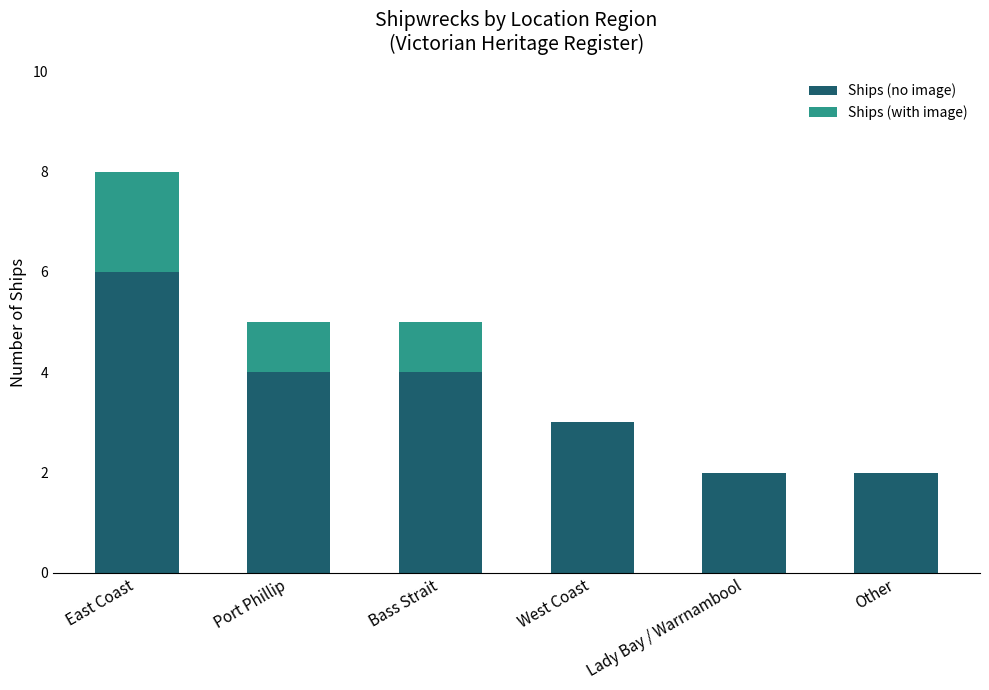

Does the chart contain stacked bars?

Yes